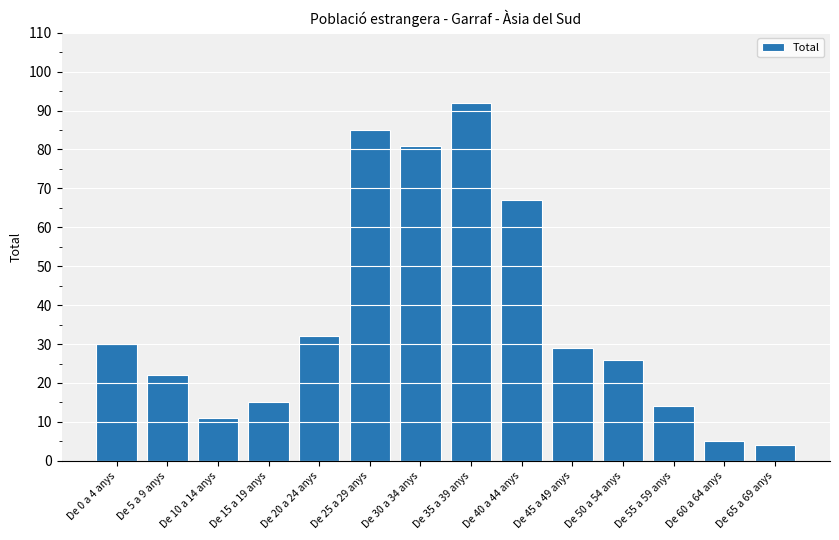

Reading right to left, extract all data points from this chart.

De 65 a 69 anys=4	De 60 a 64 anys=5	De 55 a 59 anys=14	De 50 a 54 anys=26	De 45 a 49 anys=29	De 40 a 44 anys=67	De 35 a 39 anys=92	De 30 a 34 anys=81	De 25 a 29 anys=85	De 20 a 24 anys=32	De 15 a 19 anys=15	De 10 a 14 anys=11	De 5 a 9 anys=22	De 0 a 4 anys=30